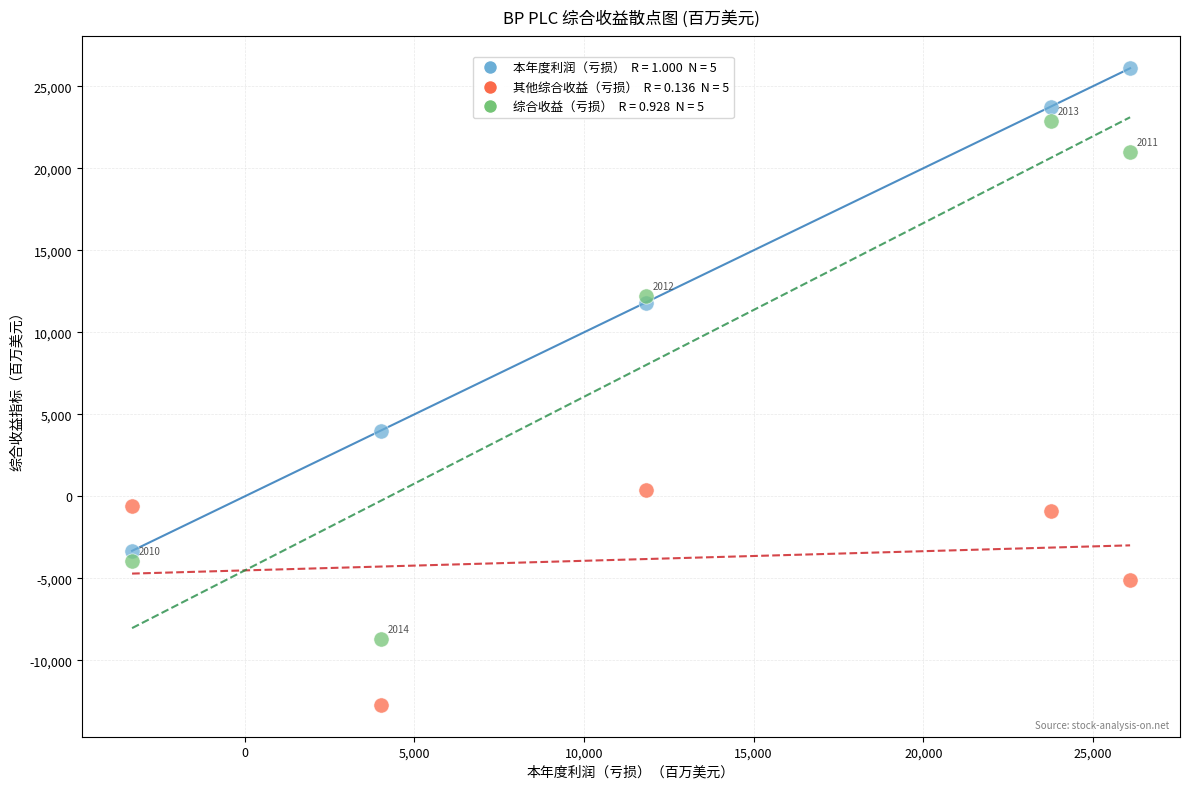

Across all series, what Y value is closest to 6691?

4003